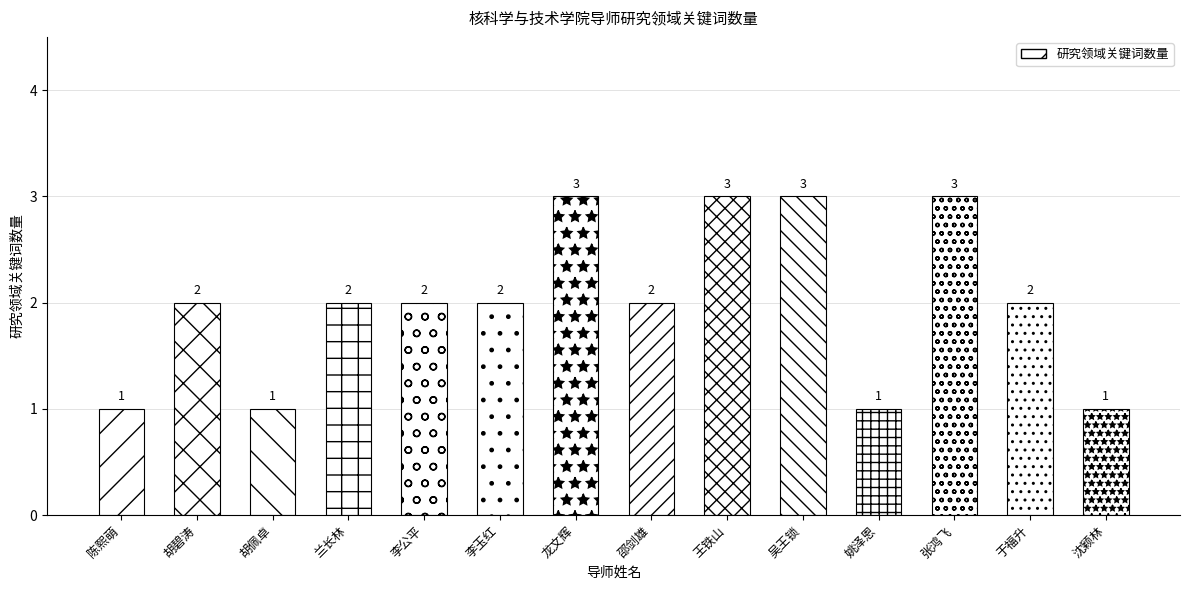

At which label does the data first exceed 2?

龙文辉